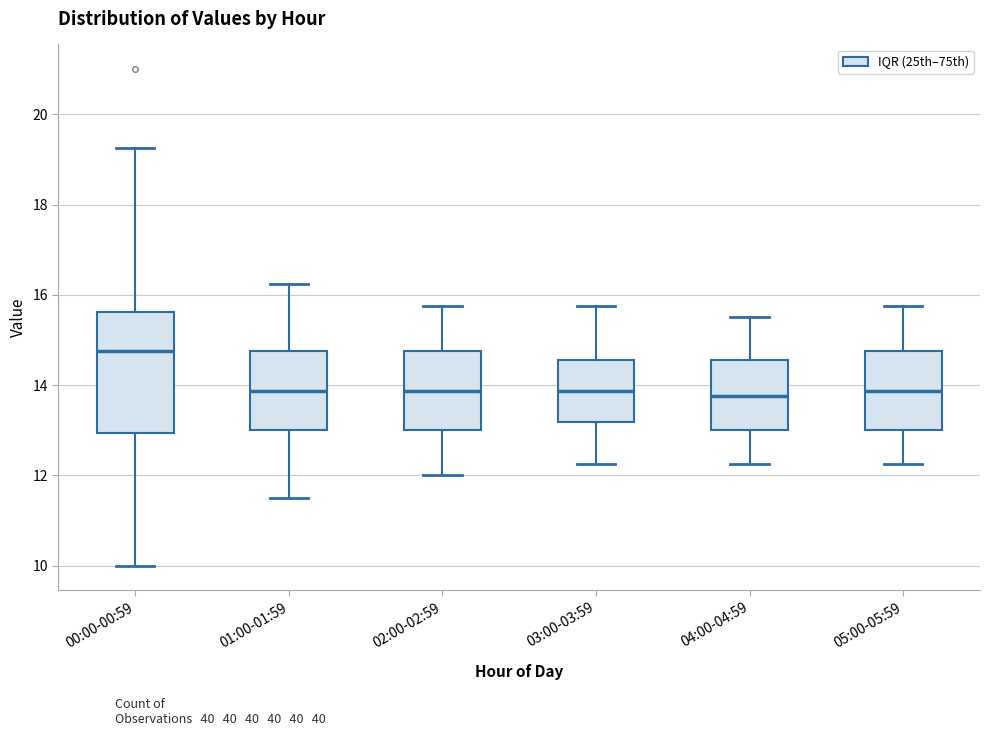

Reading left to right, transcribe this box plot: for each box, give where its median line is, the range the box spans, and where its two whiskers end, as read against the y-axis. The values are not printed on the chart, so give them approximately, as read against the axis.

00:00-00:59: median 14.8, box 13.0 to 15.6, whiskers 10.0 to 19.2
01:00-01:59: median 13.8, box 13.0 to 14.8, whiskers 11.6 to 16.2
02:00-02:59: median 13.8, box 13.0 to 14.8, whiskers 12.0 to 15.8
03:00-03:59: median 13.8, box 13.2 to 14.6, whiskers 12.2 to 15.8
04:00-04:59: median 13.8, box 13.0 to 14.6, whiskers 12.2 to 15.6
05:00-05:59: median 13.8, box 13.0 to 14.8, whiskers 12.2 to 15.8